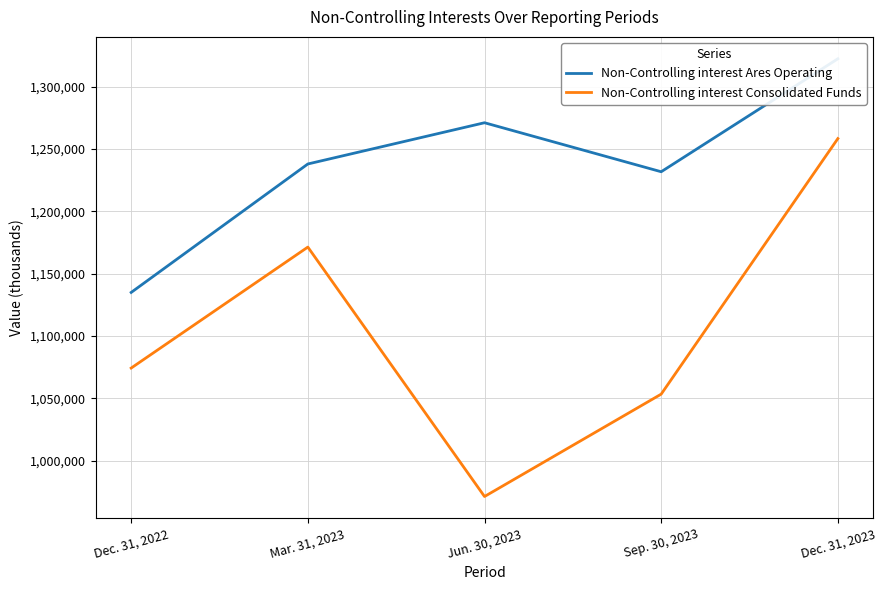

What is the label of the 5th point from the left?

Dec. 31, 2023